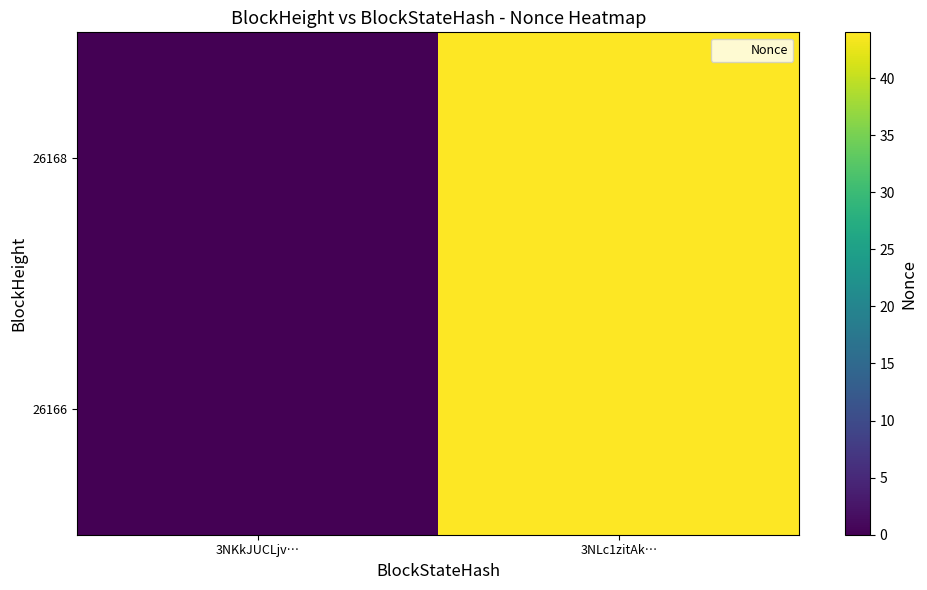

Which has a higher value, 3NKkJUCLjv… or 3NLc1zitAk…?

3NLc1zitAk…